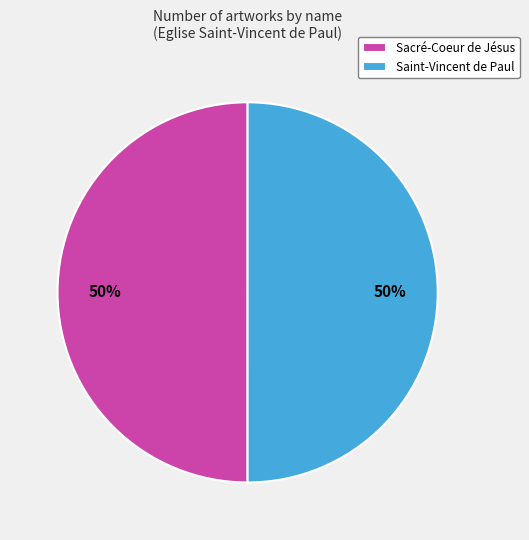

To the nearest percent, what portion does Sacré-Coeur de Jésus represent?

50%